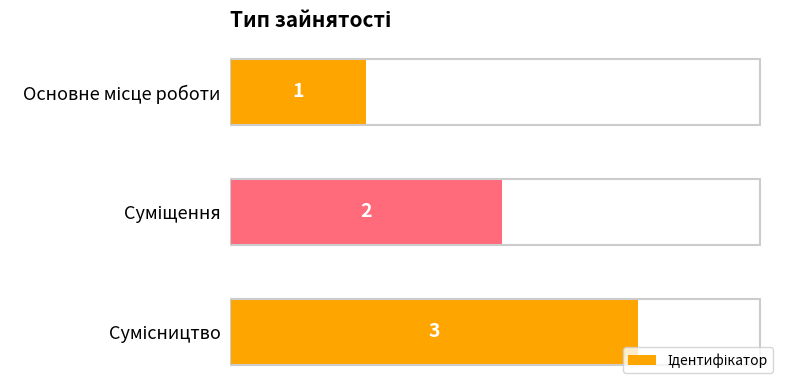

What is the greatest value displayed?

3